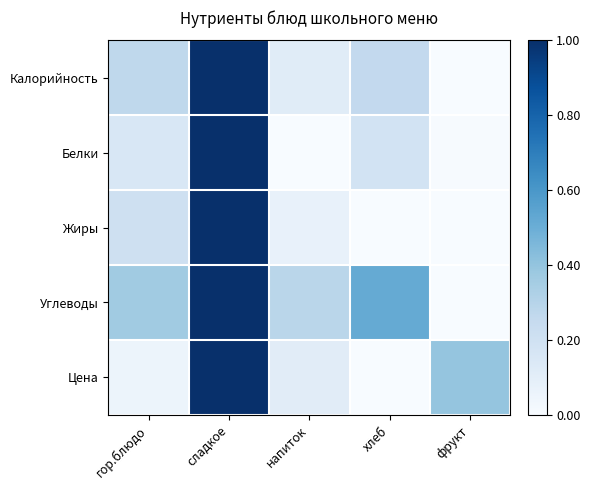

What is the spread (max minus min) of values at напиток?

0.3